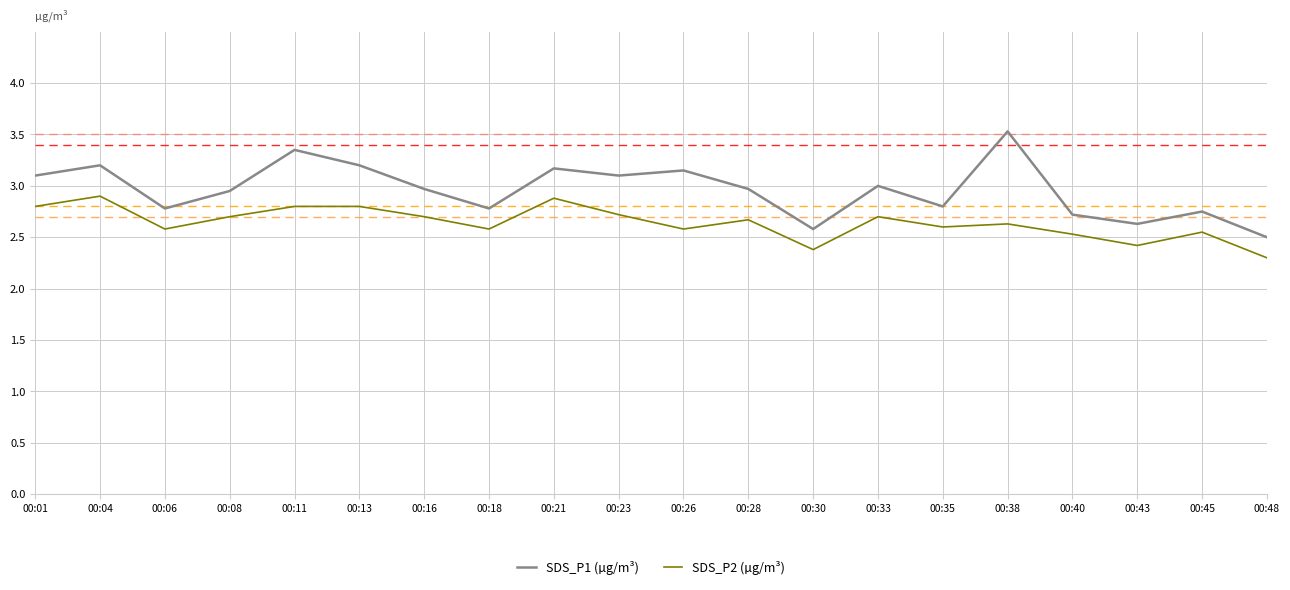

At which label does SDS_P1 (µg/m³) reach its minimum?

00:48